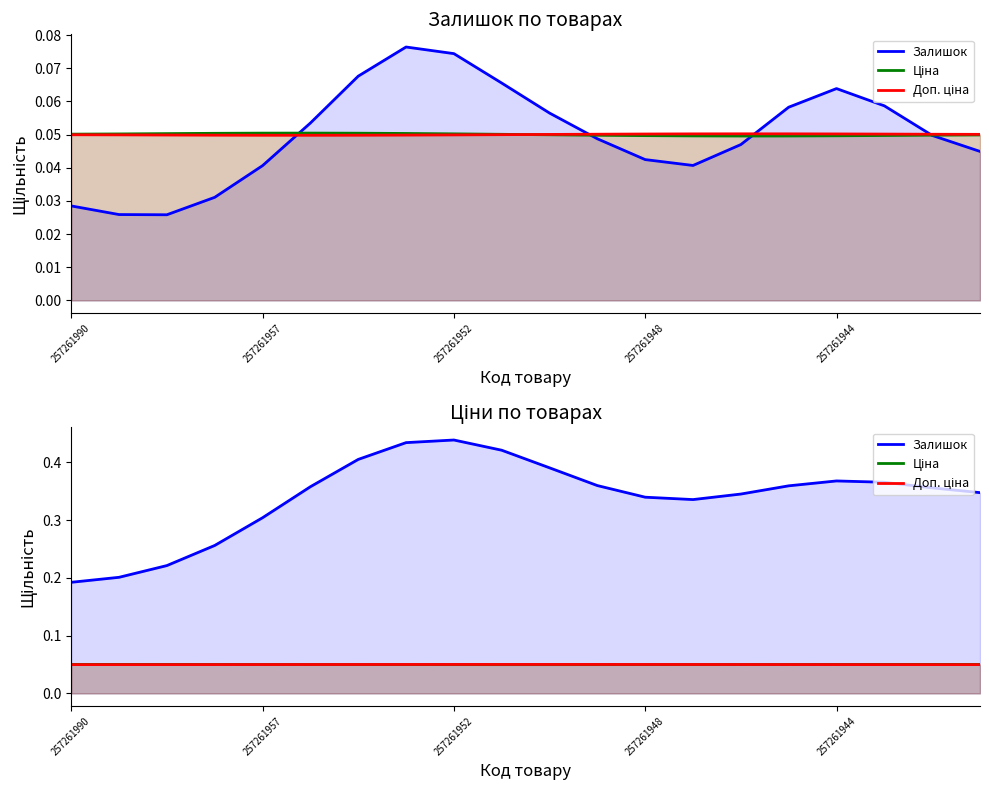

What is the total value across all series at 14?

0.4